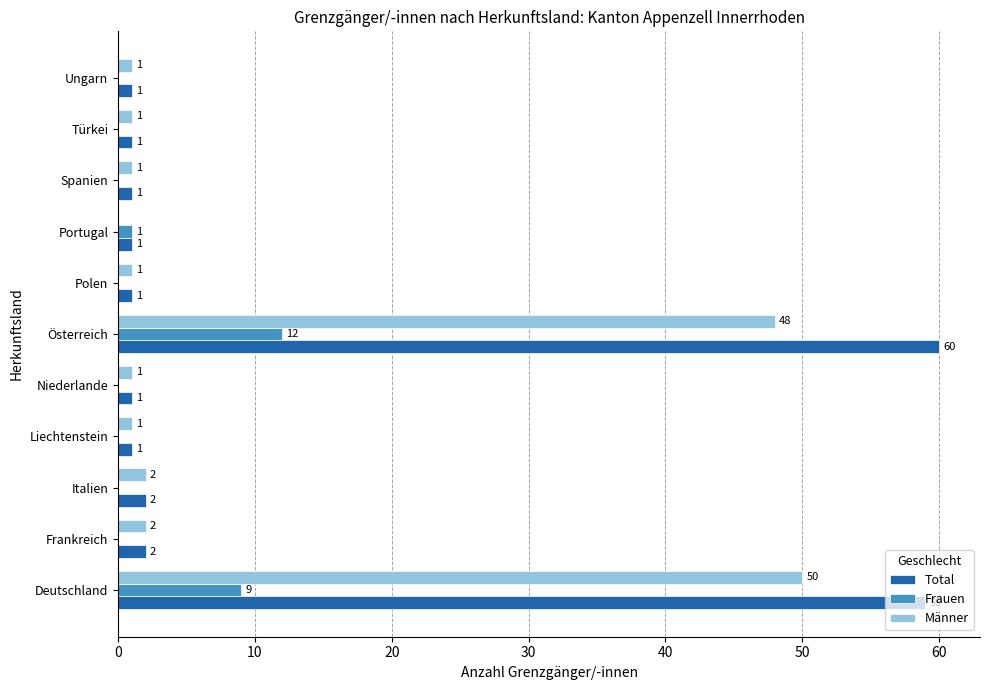

Which series has the largest total across all categories?

Total